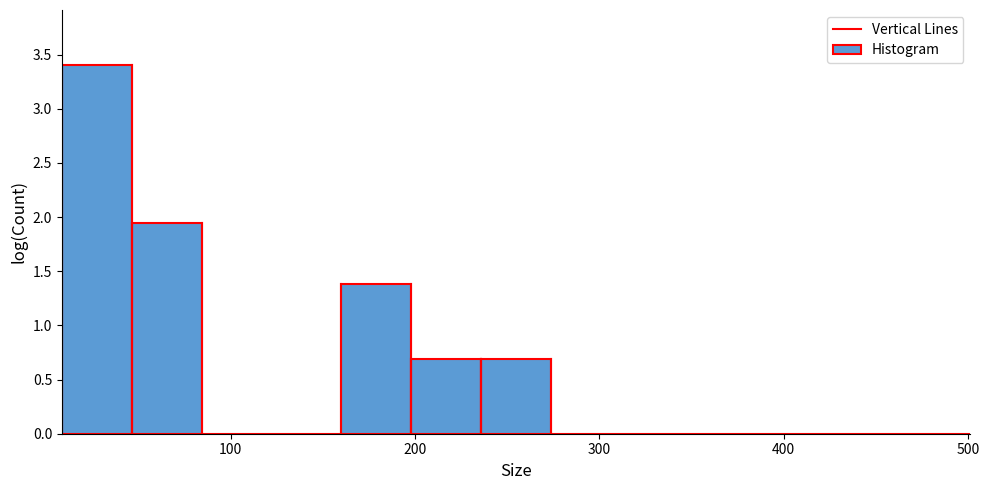

Around what value on the x-axis is the tallest bar? Give the approximate position of its centre, as read against the axis.

30